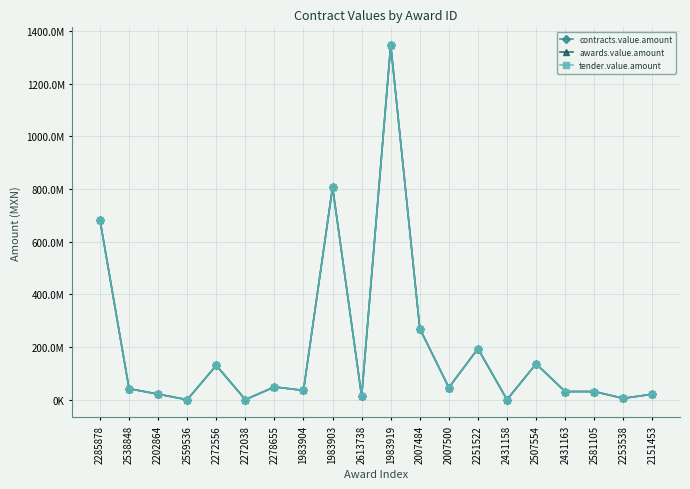

What is the minimum value shown in the chart?

91702.6